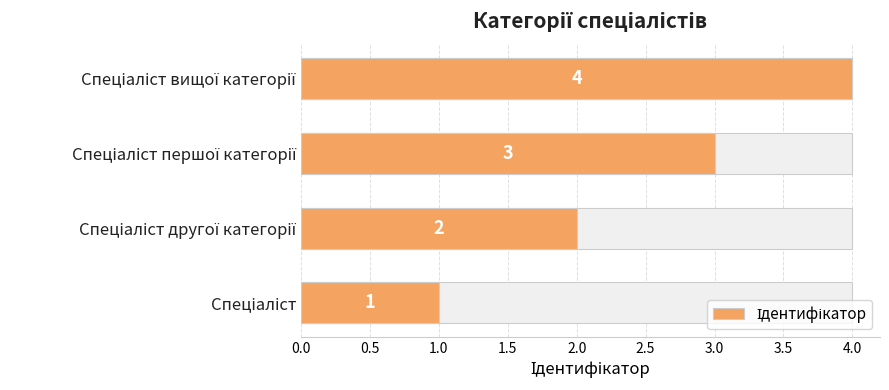

What is the change in value from 0.0 to 1.5?

+3